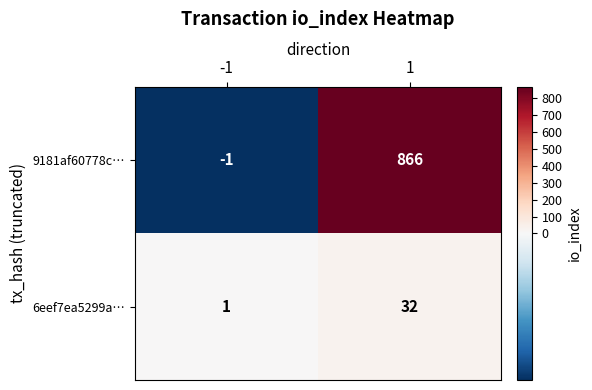

Reading left to right, list all the values displayed in this chart.

9181af60778c…: -1=-1	1=866
6eef7ea5299a…: -1=1	1=32